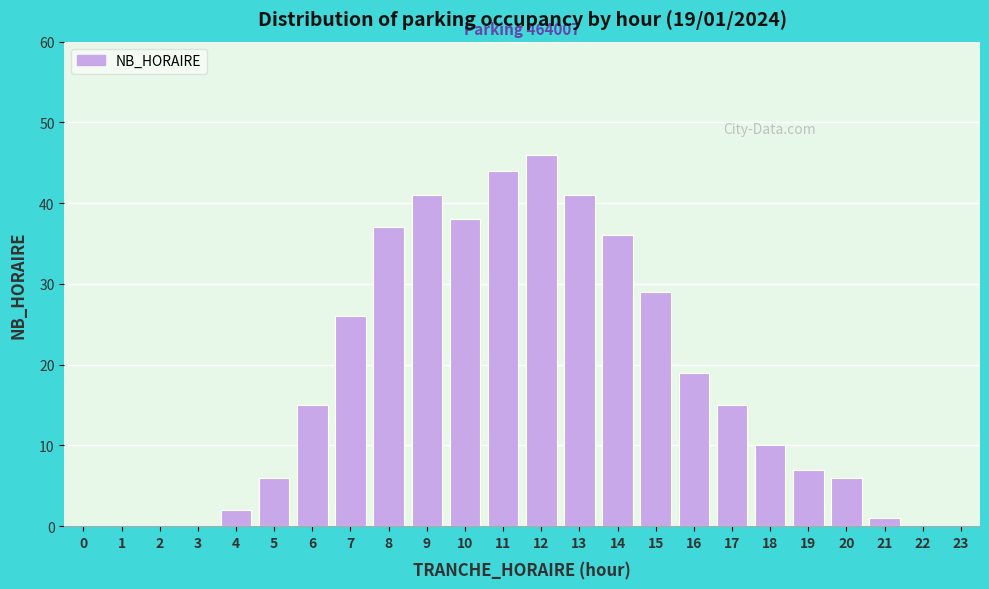

Which label corresponds to the largest value in the chart?

12